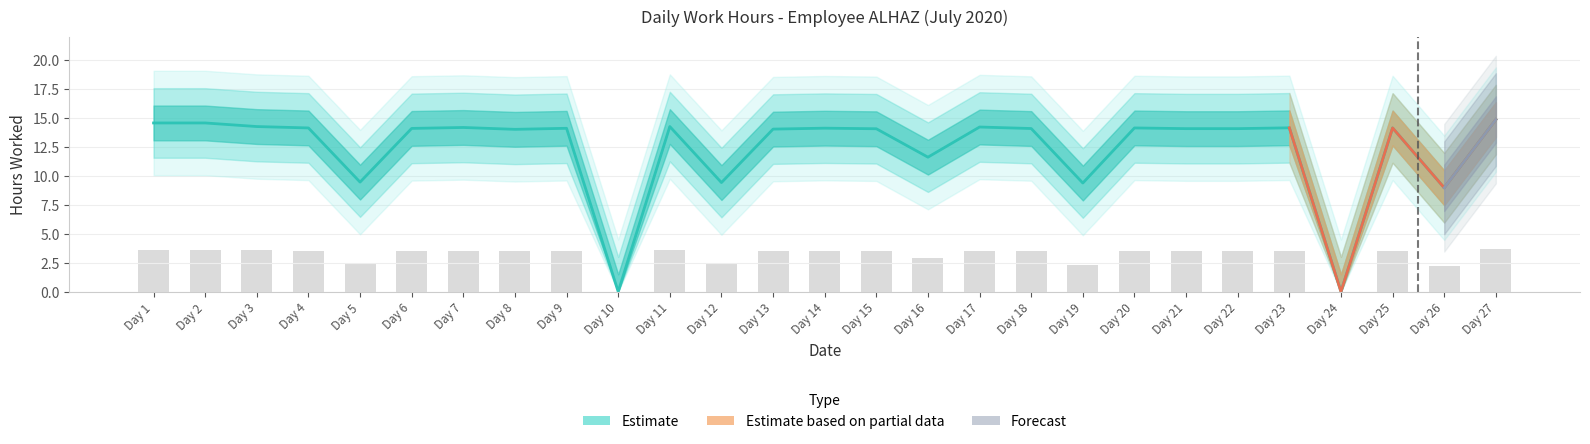

At which label is the value closest to 7?

Day 26